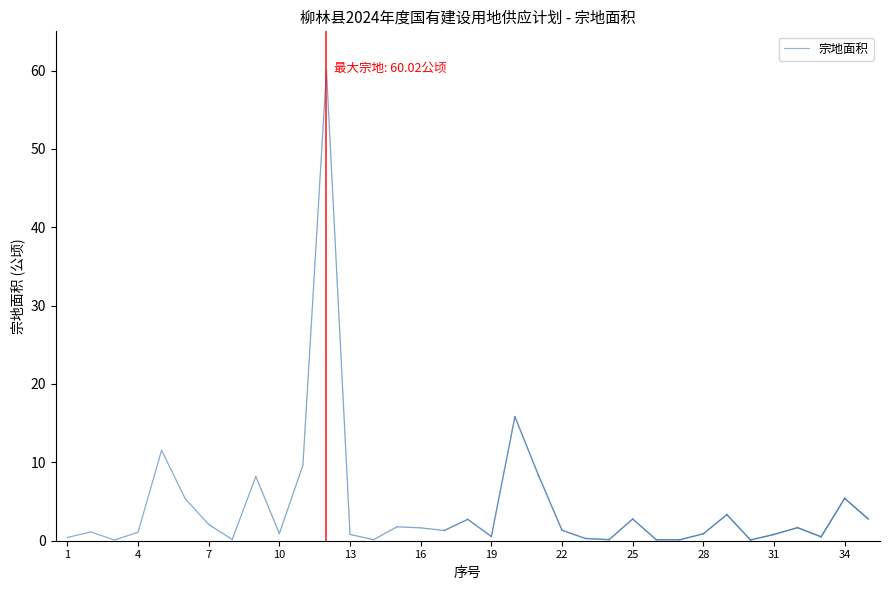

What is the maximum value shown in the chart?

60.0